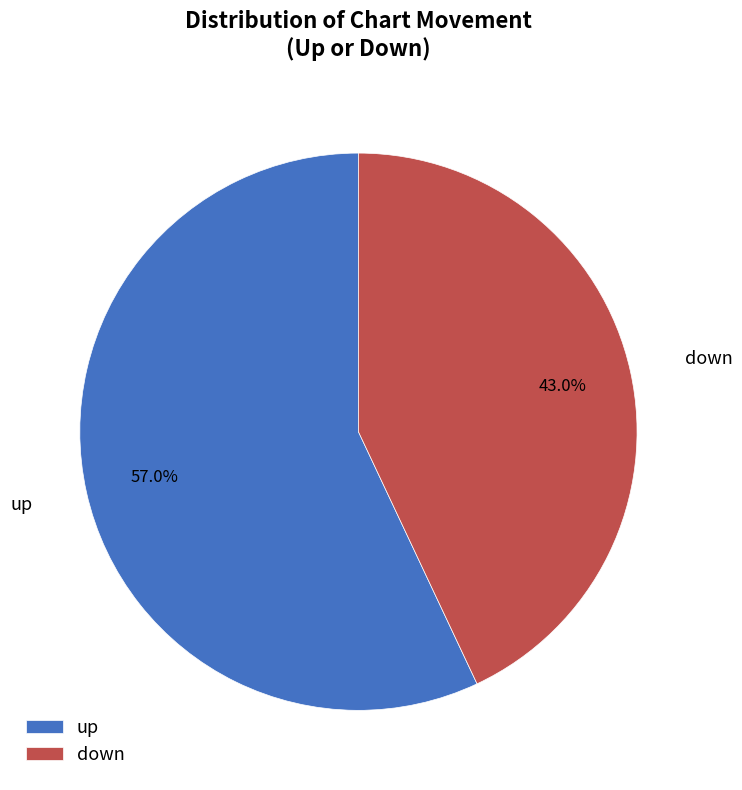

The down slice represents 33% of the pie. True or false?

False